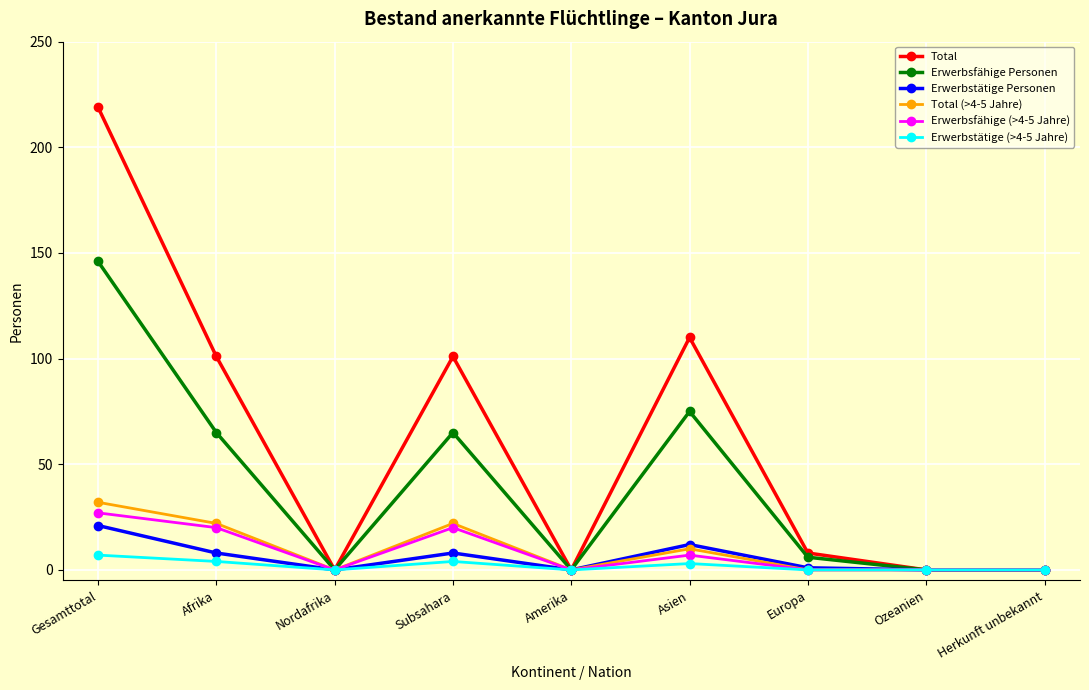

List the series in order of their peak value, highest first.

Total, Erwerbsfähige Personen, Total (>4-5 Jahre), Erwerbsfähige (>4-5 Jahre), Erwerbstätige Personen, Erwerbstätige (>4-5 Jahre)